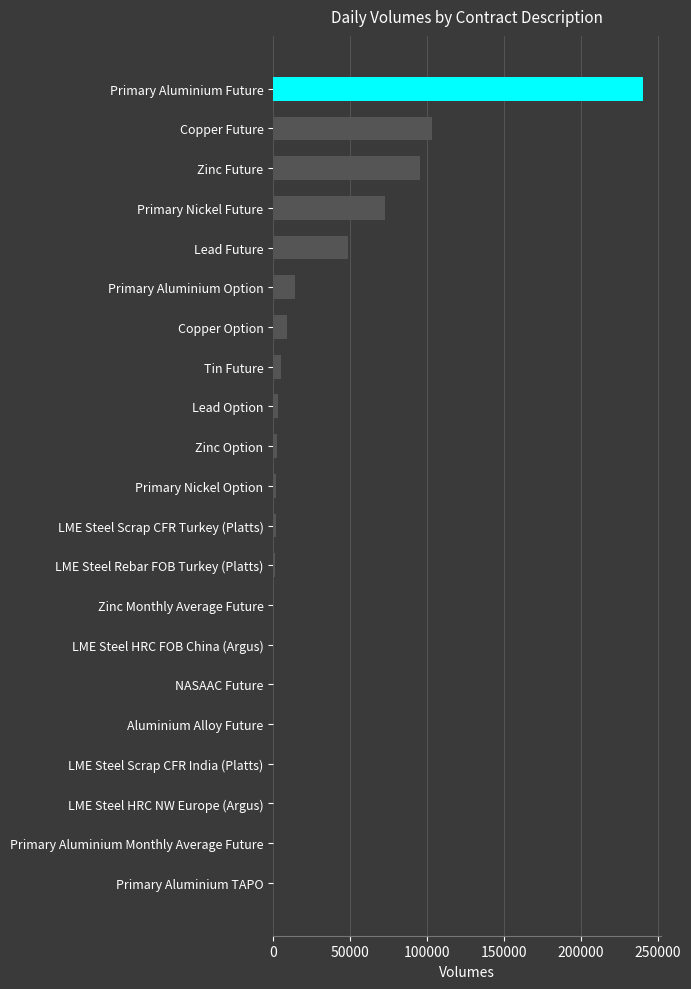

What is the maximum value shown in the chart?

240150